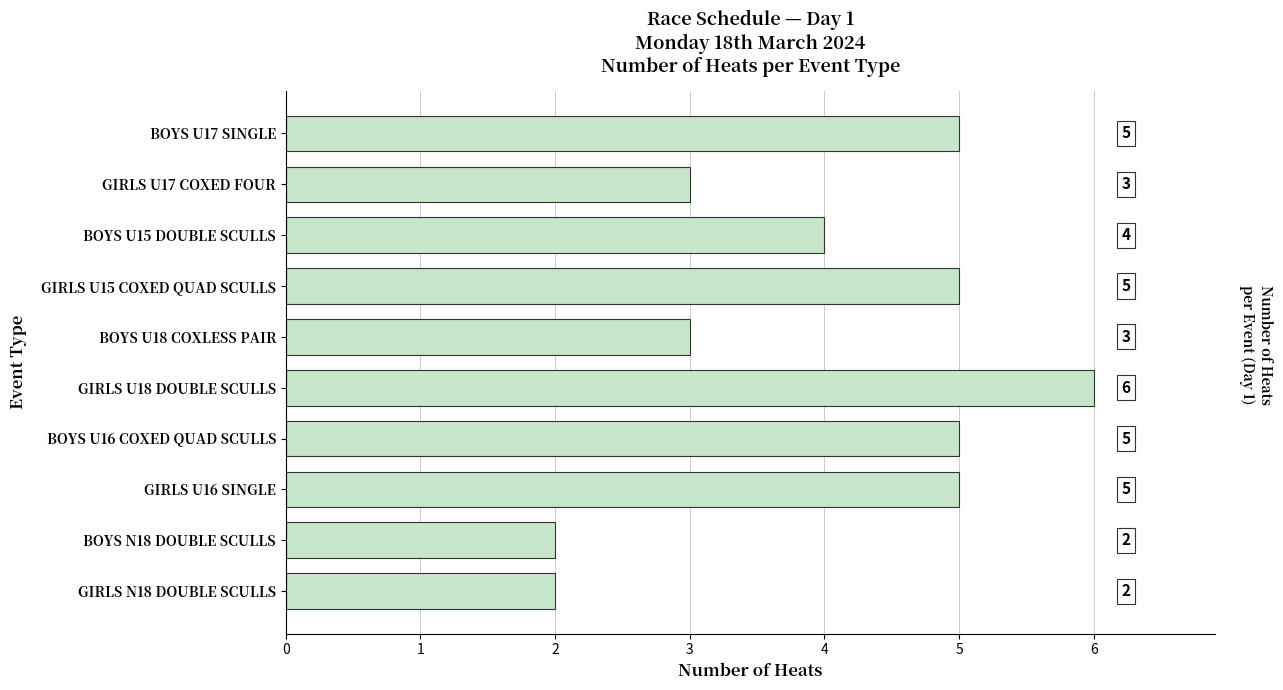

What is the difference between the maximum and second lowest values?

4